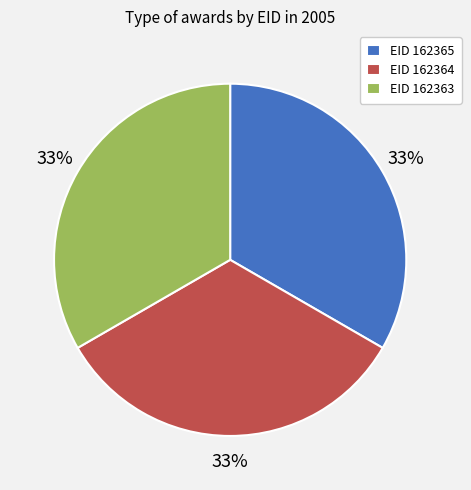

What percentage is the EID 162363 slice, to the nearest percent?

33%